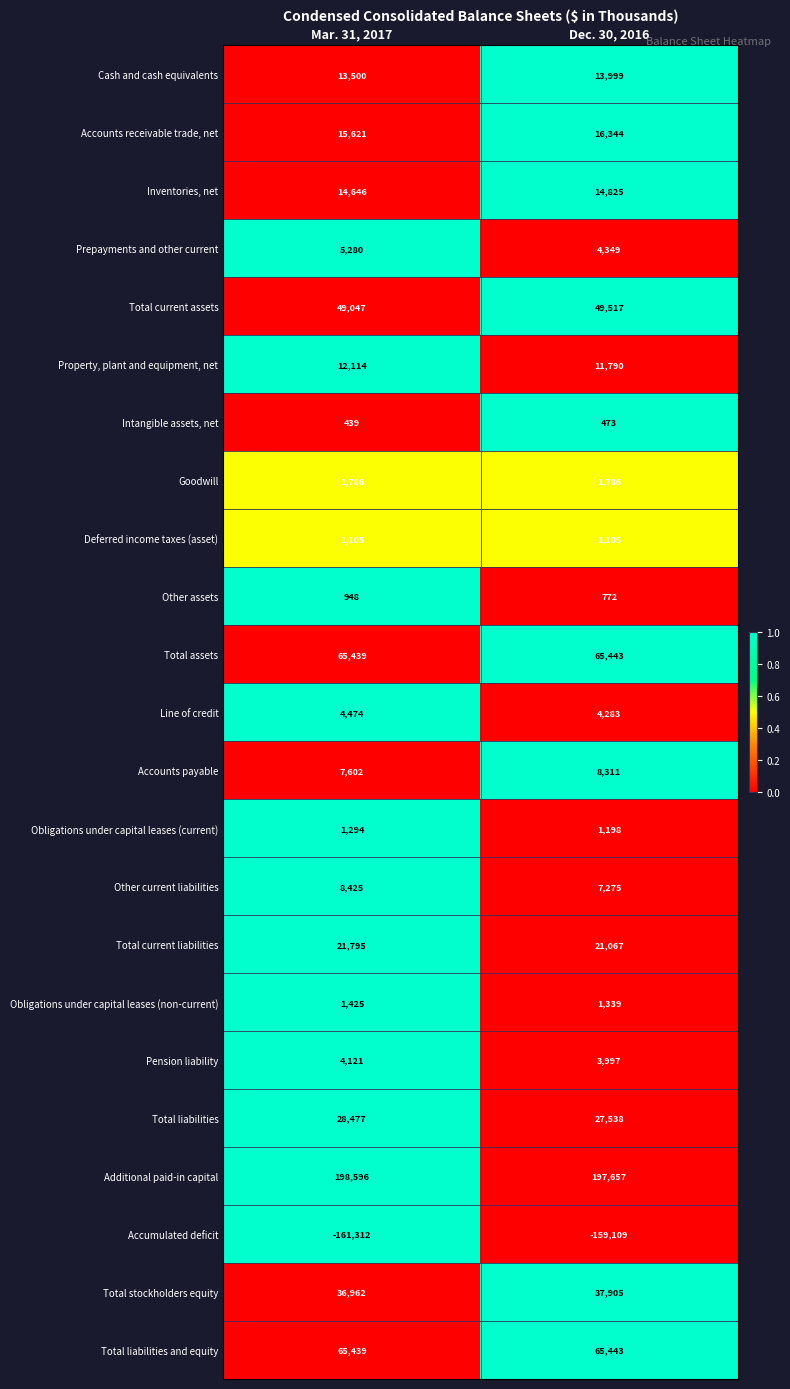

How many values in the Additional paid-in capital series are below 198596?

1